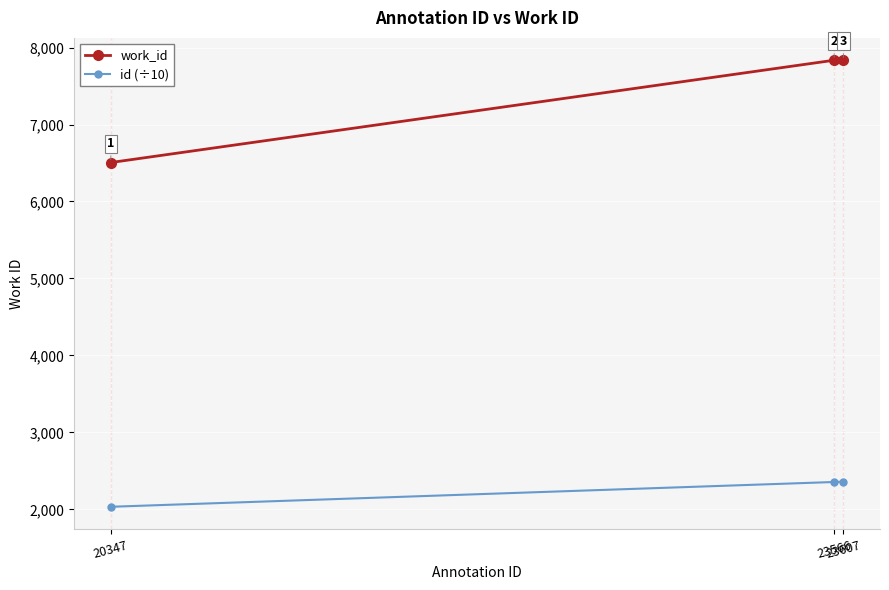

Which label corresponds to the smallest value in the chart?

20347